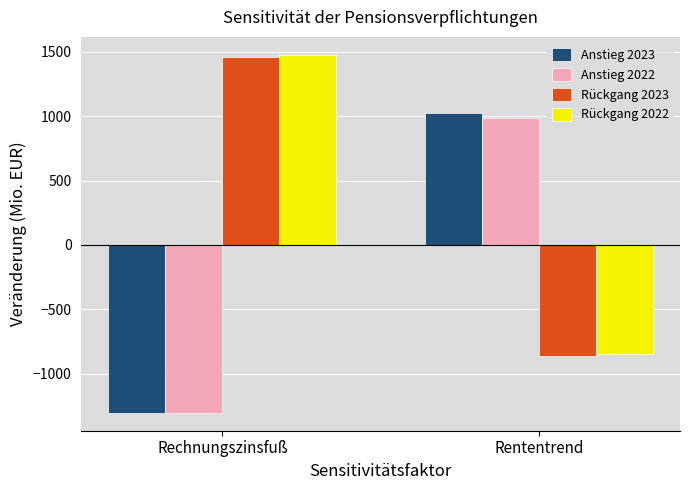

What is the difference between the highest and lowest values at Rententrend?

1893